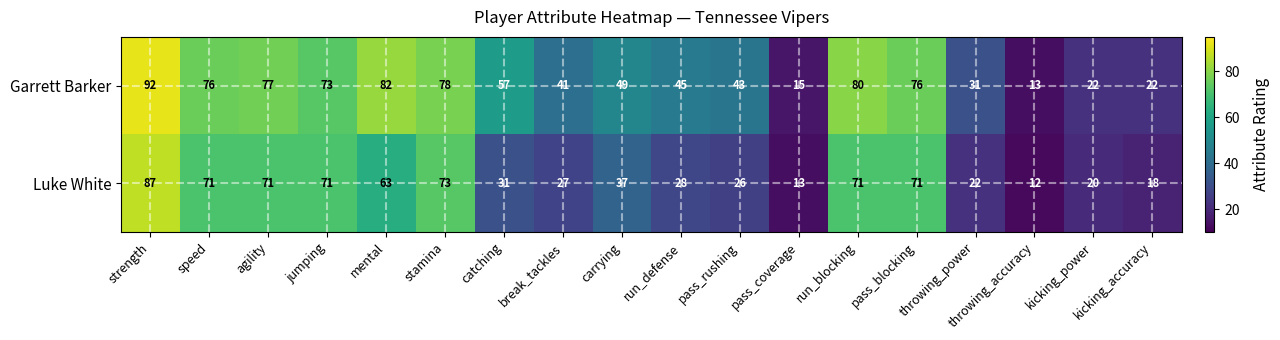

List the series in order of their overall mean, highest first.

Garrett Barker, Luke White